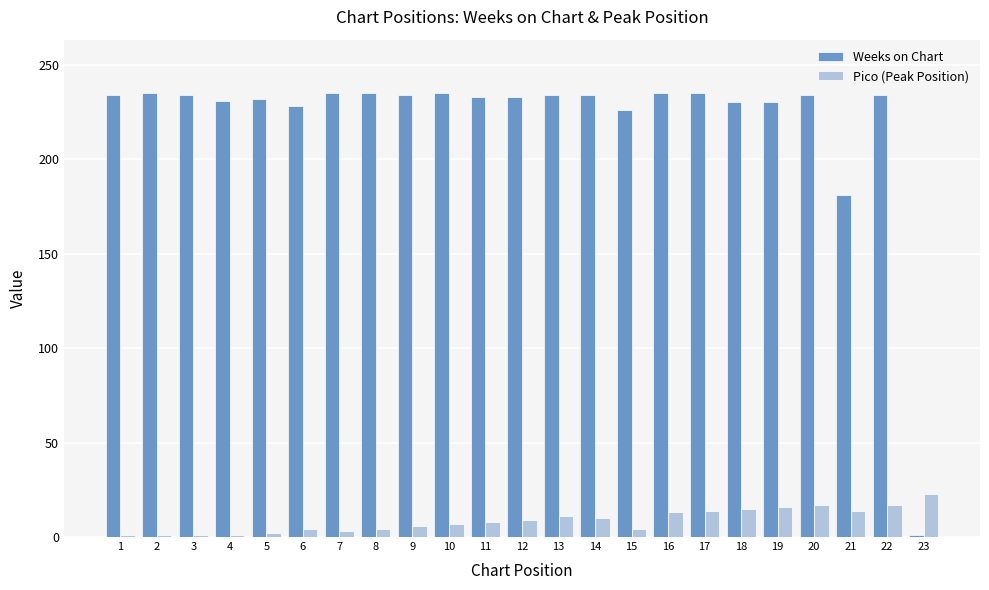

Which category has the lowest value in the Weeks on Chart series?

23